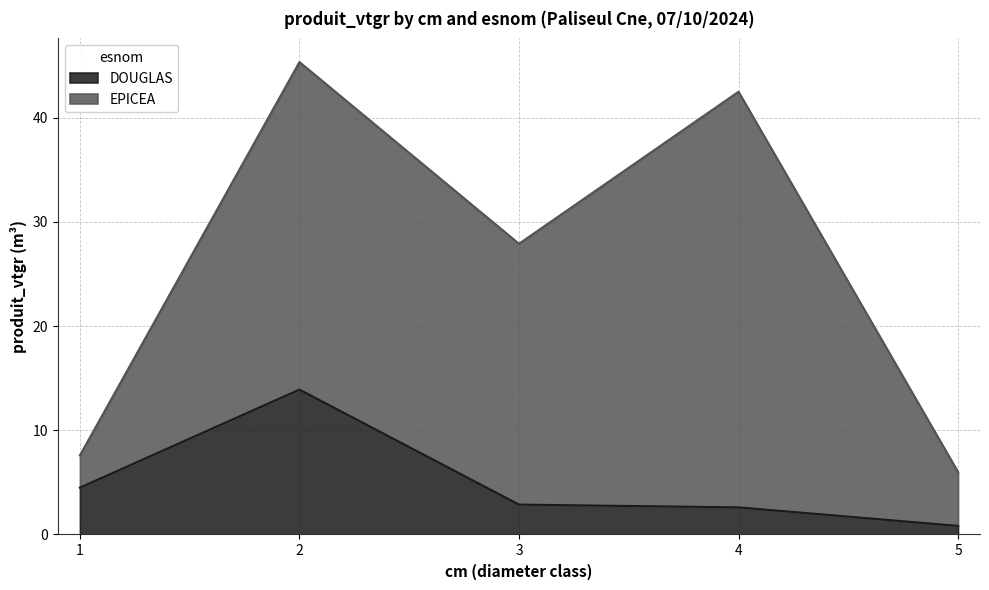

Reading left to right, extract all data points from this chart.

1=4.5	2=13.9	3=2.9	4=2.6	5=0.8